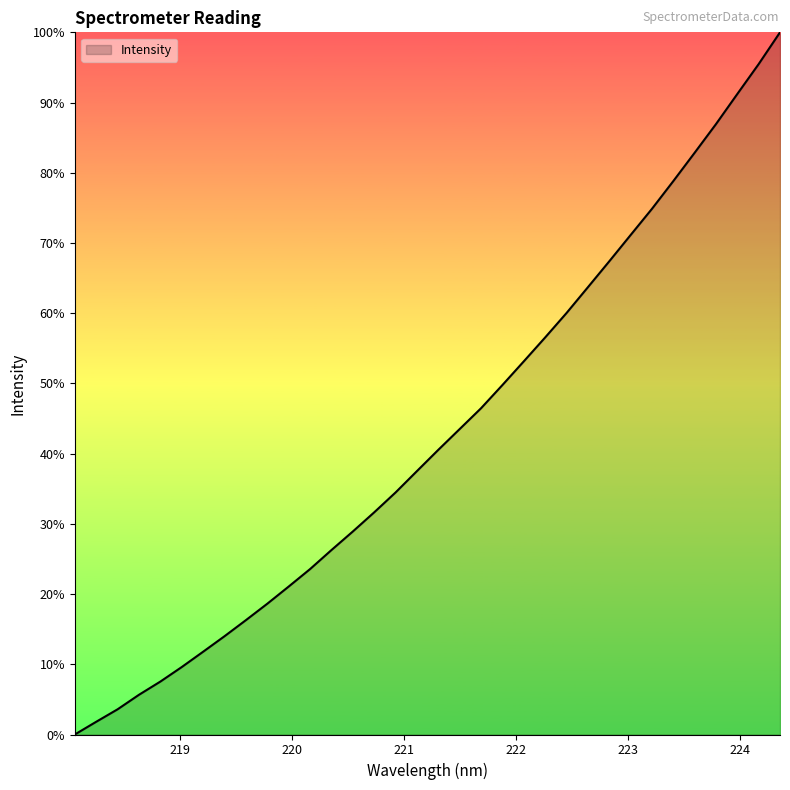

Does the chart display data point markers on the line(s)?

No